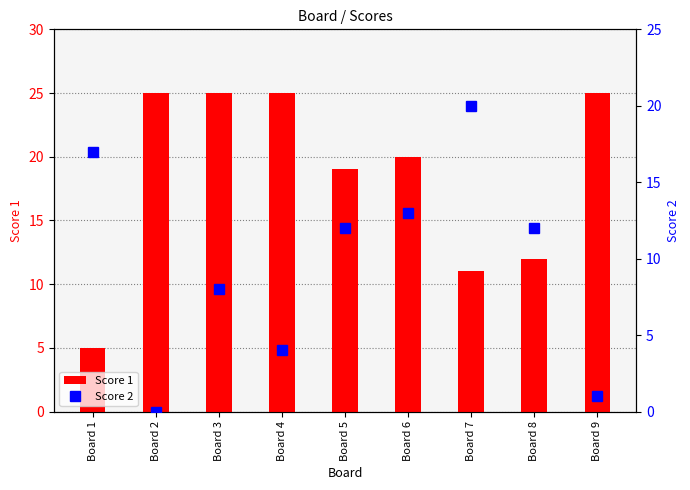

What is the sum of the Score 2 values at Board 1 and Board 6?

30